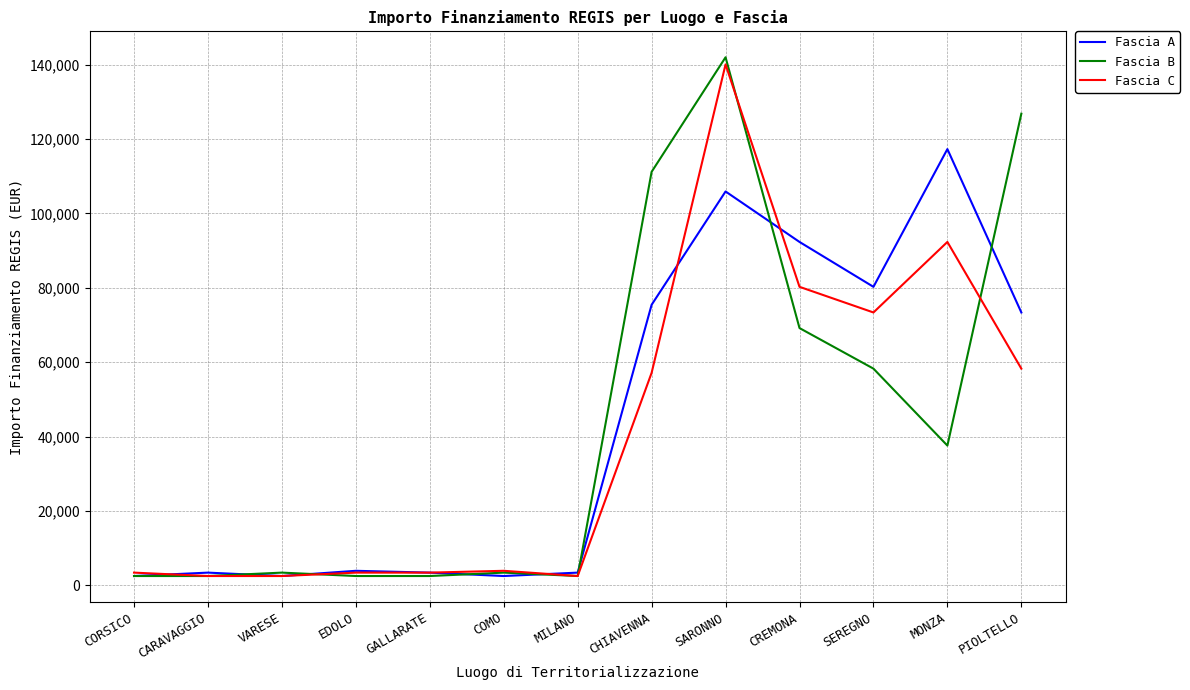

How many values in the Fascia A series are below 3903?

6